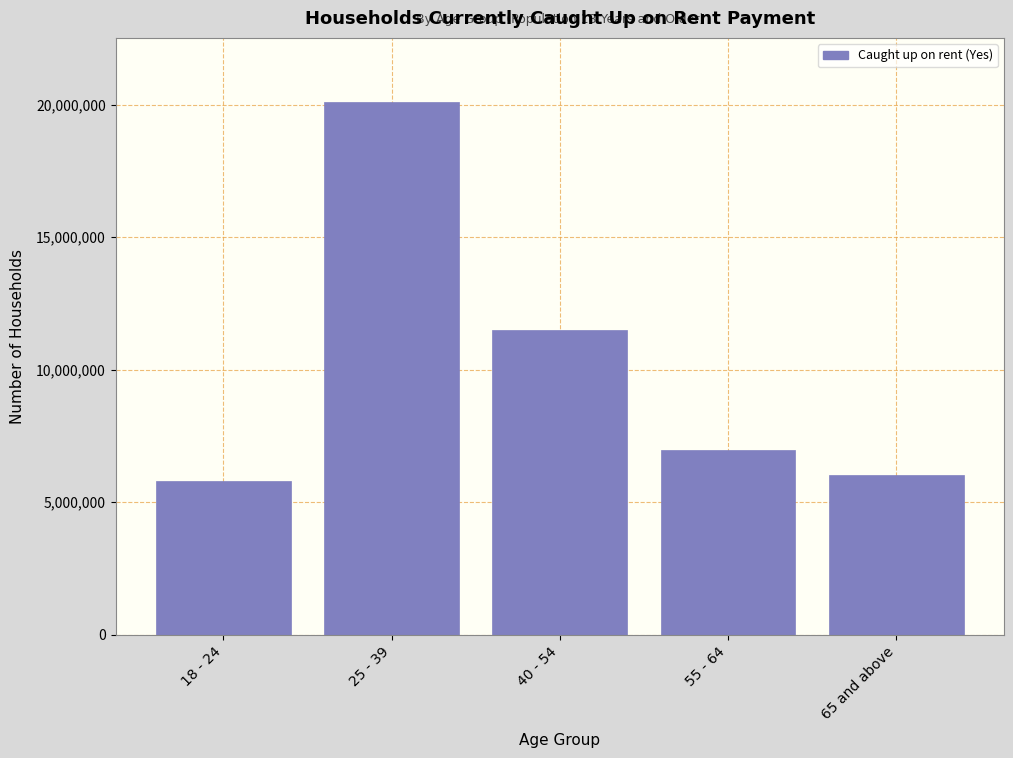

Reading left to right, extract all data points from this chart.

18 - 24=5802620	25 - 39=20102021	40 - 54=11505608	55 - 64=6981823	65 and above=6041727